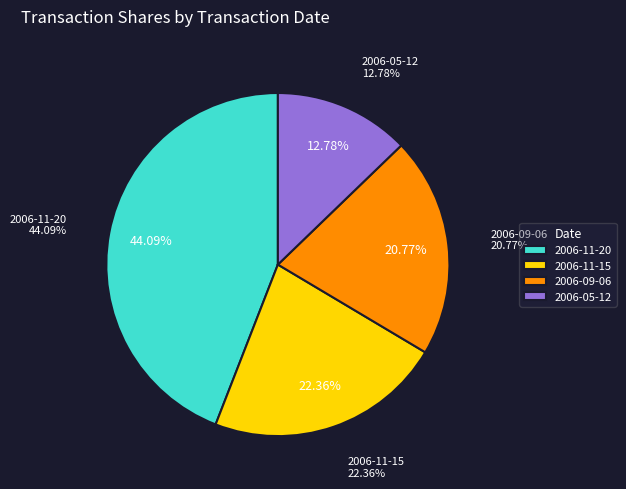

To the nearest percent, what is the average slice percentage?

25%